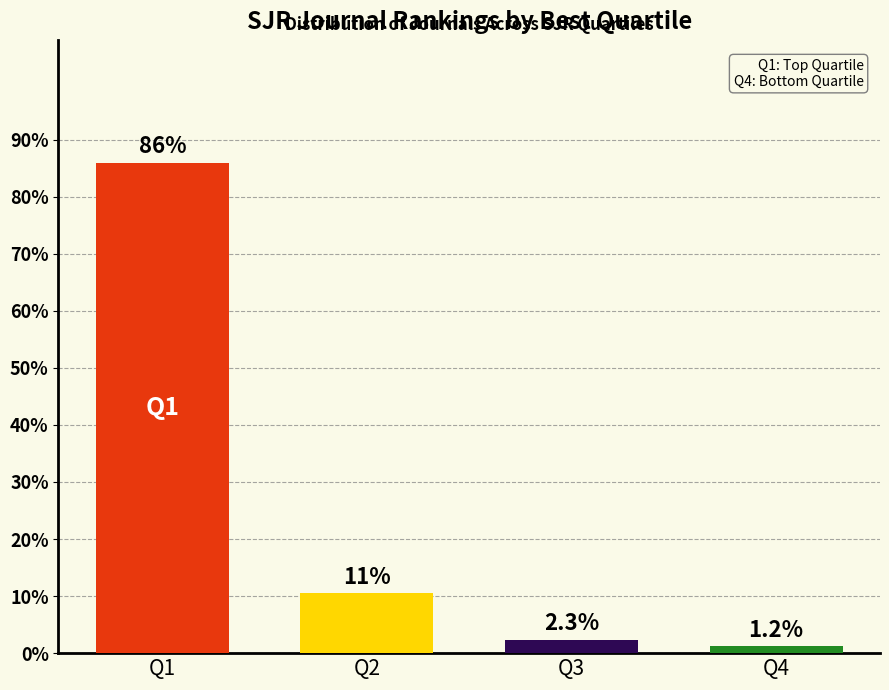

What is the minimum value shown in the chart?

1.2